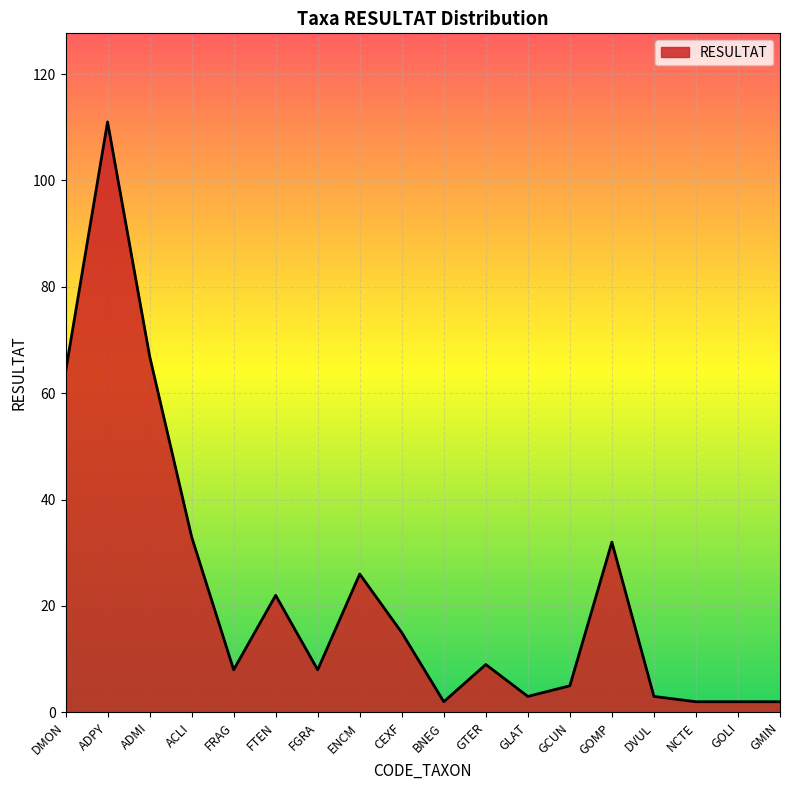

What position from the right is DVUL?

4